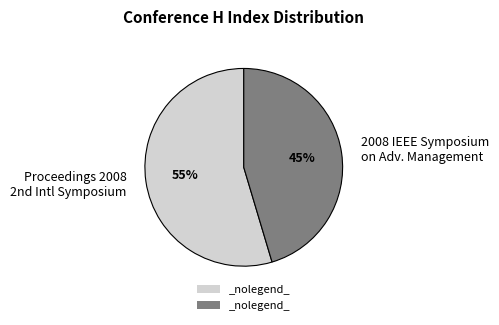

The 2008 IEEE Symposium on Adv. Management slice represents 45% of the pie. True or false?

True